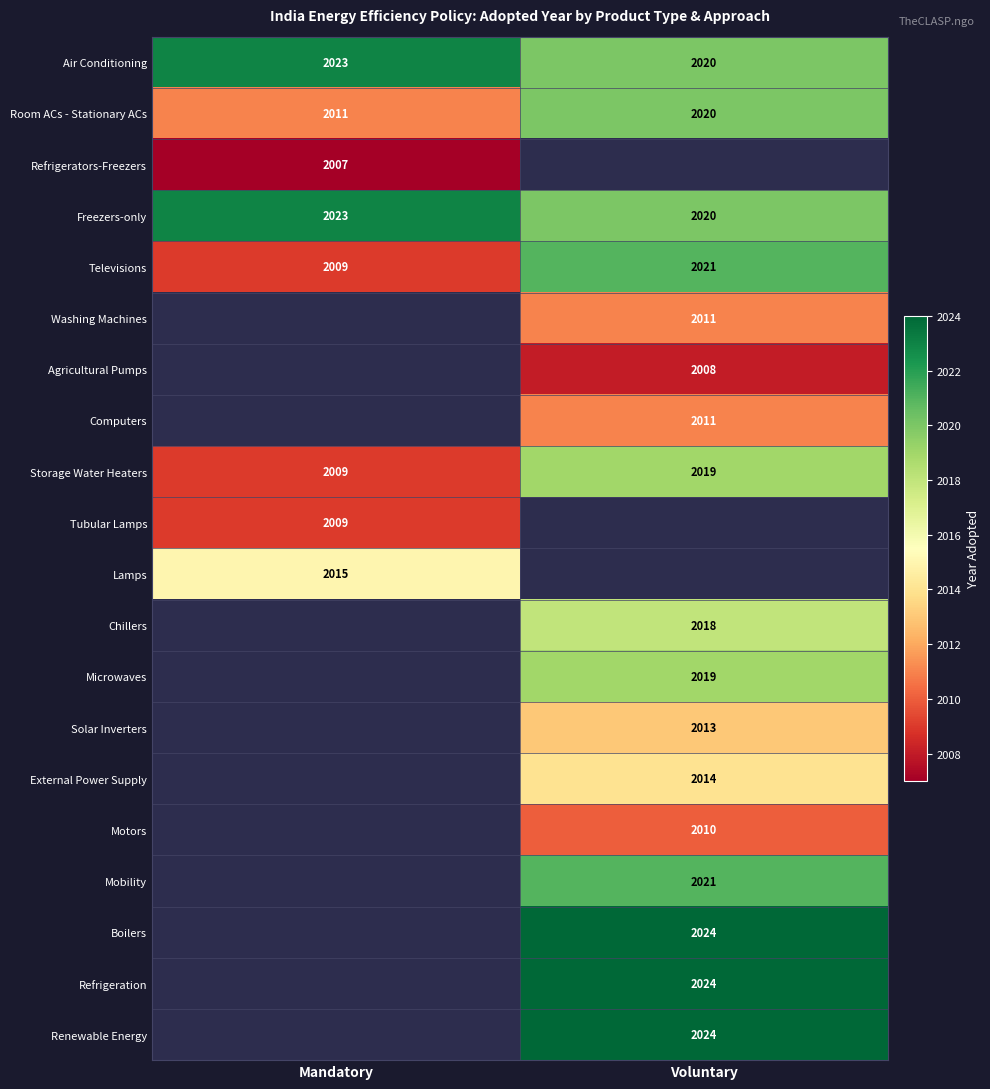

Is the value of Refrigeration at Voluntary greater than the value of Freezers-only at Voluntary?

Yes